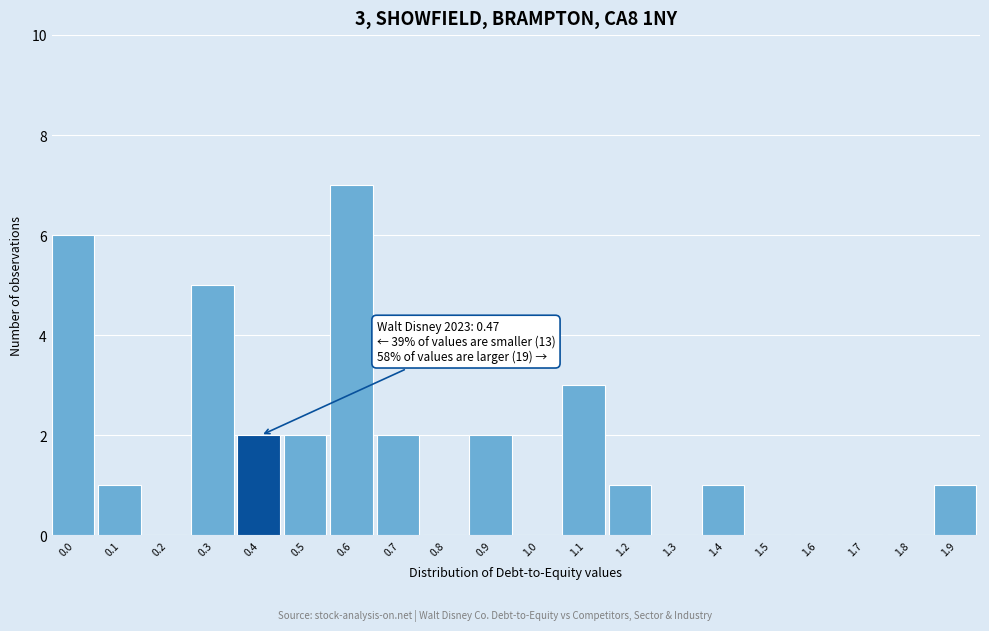

Reading right to left, what are all the values shown in this chart?

1.9=1	1.8=0	1.7=0	1.6=0	1.5=0	1.4=1	1.3=0	1.2=1	1.1=3	1.0=0	0.9=2	0.8=0	0.7=2	0.6=7	0.5=2	0.4=2	0.3=5	0.2=0	0.1=1	0.0=6